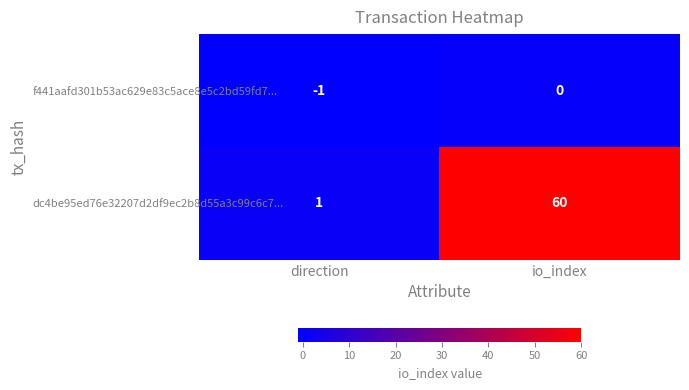

Which series has the largest total across all categories?

dc4be95ed76e32207d2df9ec2b8d55a3c99c6c7...